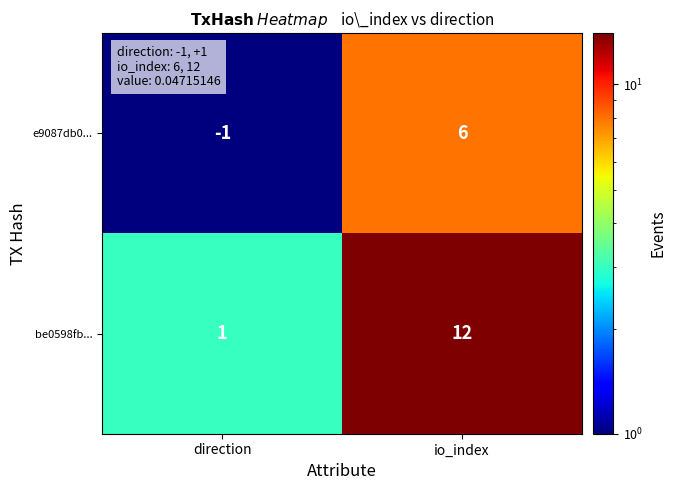

Reading left to right, list all the values displayed in this chart.

e9087db0...: -1	6
be0598fb...: 1	12